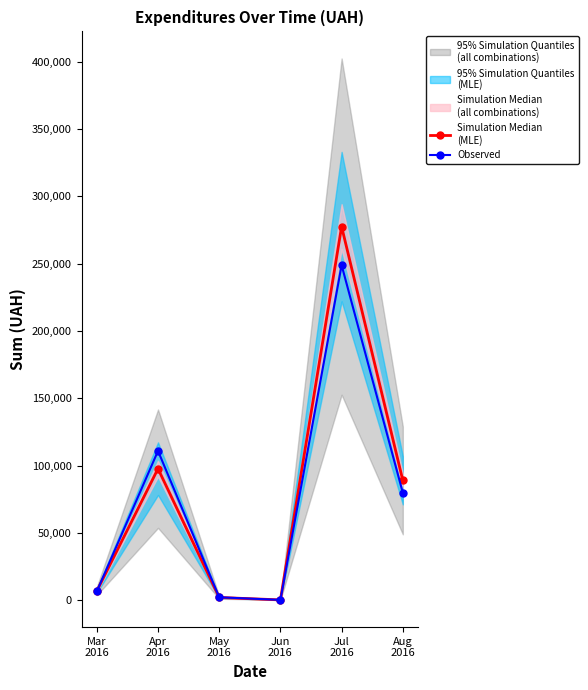

Rank the series by their average value, from lowest to highest.

Observed, Simulation Median
(MLE)